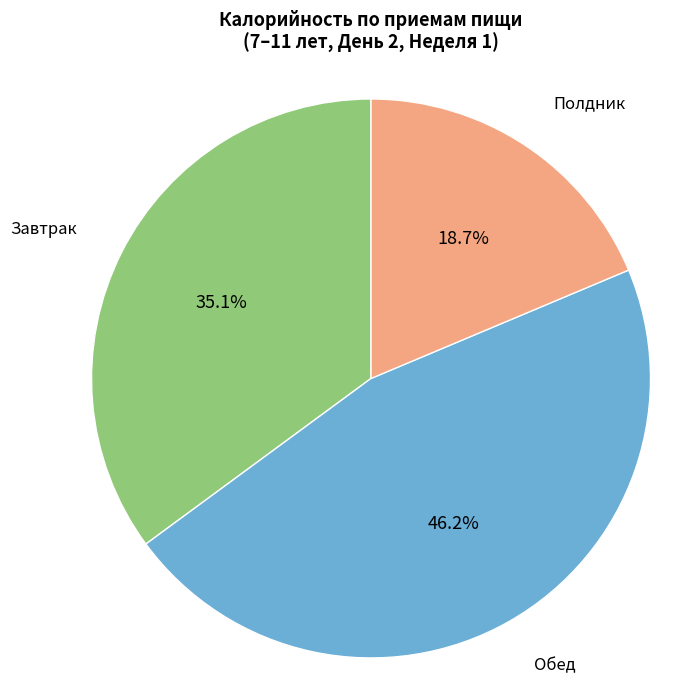

Do Полдник and Обед together represent more than half of the pie?

Yes